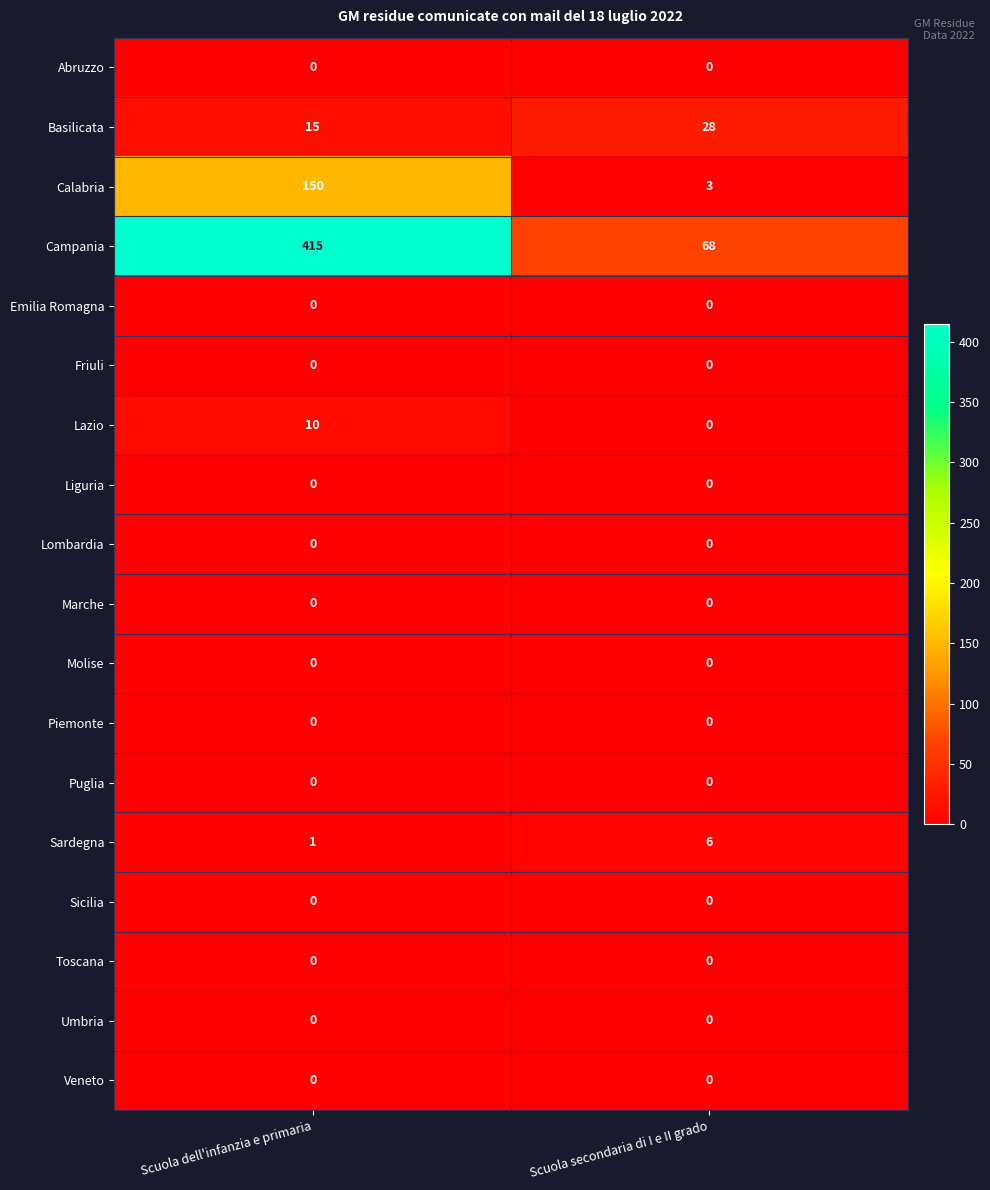

At which category is the sum across all series the highest?

Scuola dell'infanzia e primaria